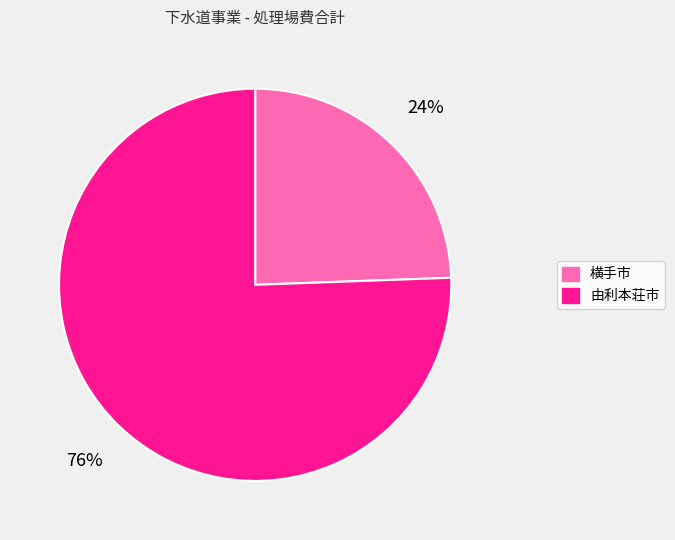

Between 由利本荘市 and 横手市, which is larger?

由利本荘市